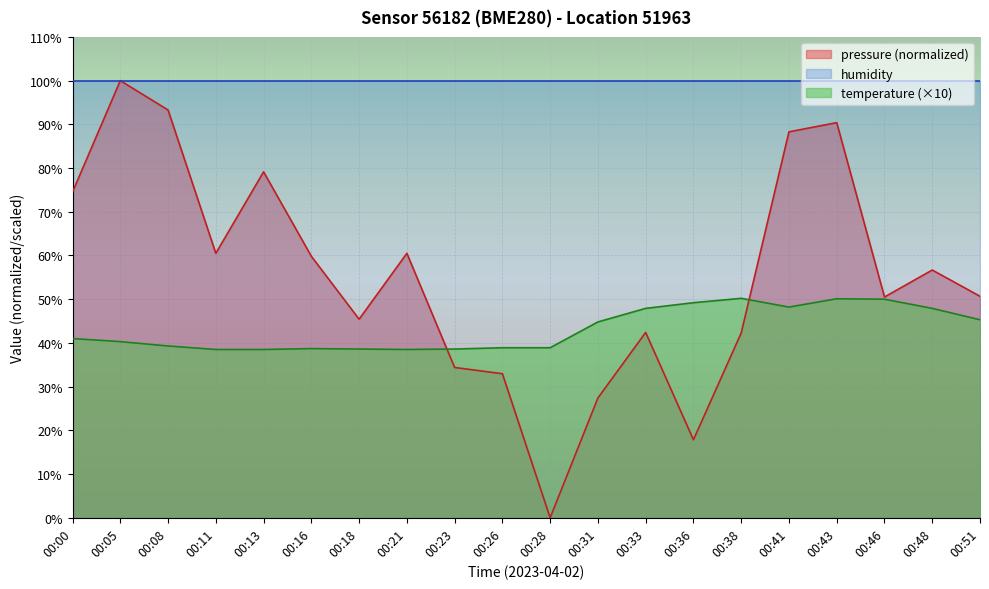

List the series in order of their overall mean, lowest first.

temperature (×10), pressure (normalized), humidity